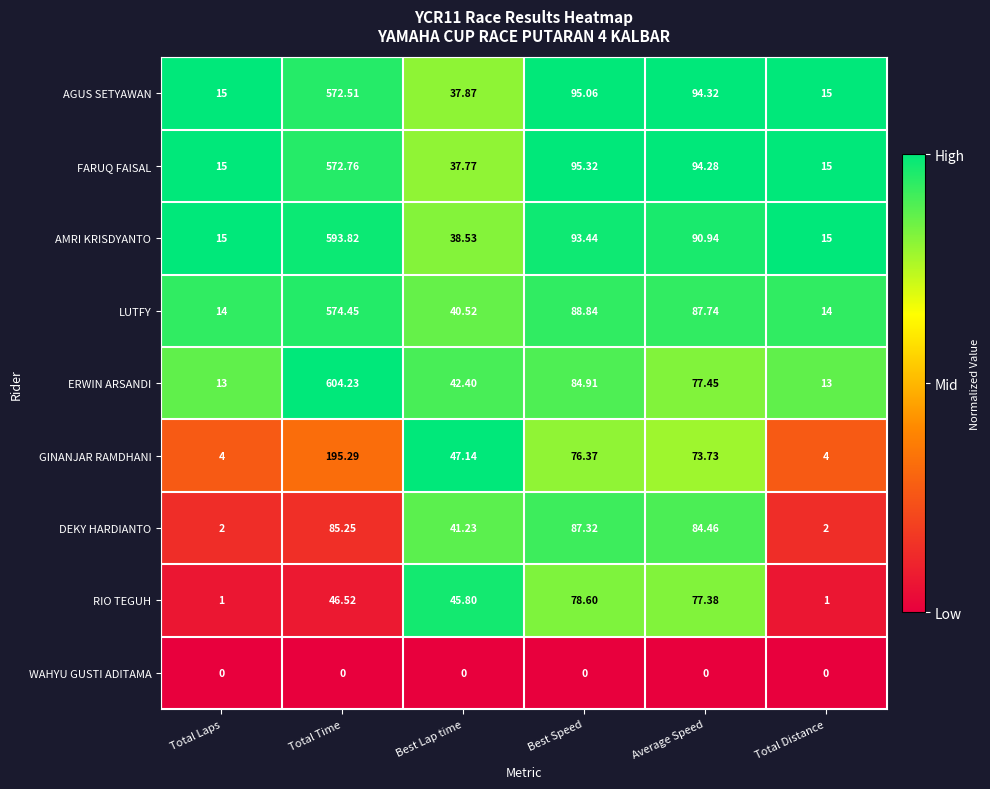

Which series has the largest range (max minus min)?

ERWIN ARSANDI